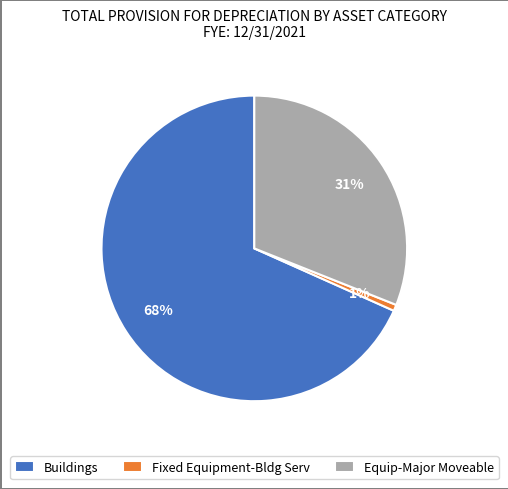

Rank the categories by value from lowest to highest.

Fixed Equipment-Bldg Serv, Equip-Major Moveable, Buildings